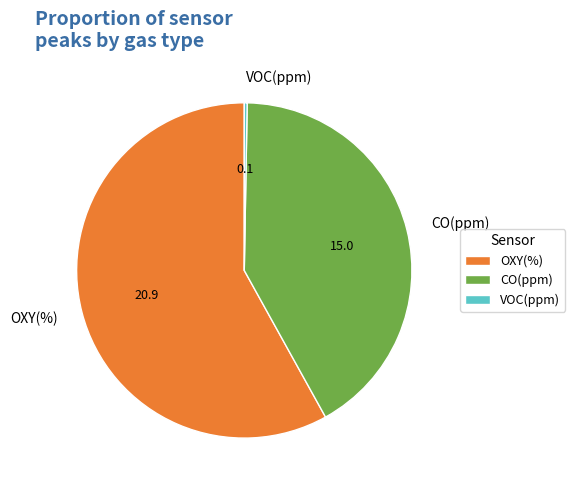

Rank the categories by value from highest to lowest.

OXY(%), CO(ppm), VOC(ppm)